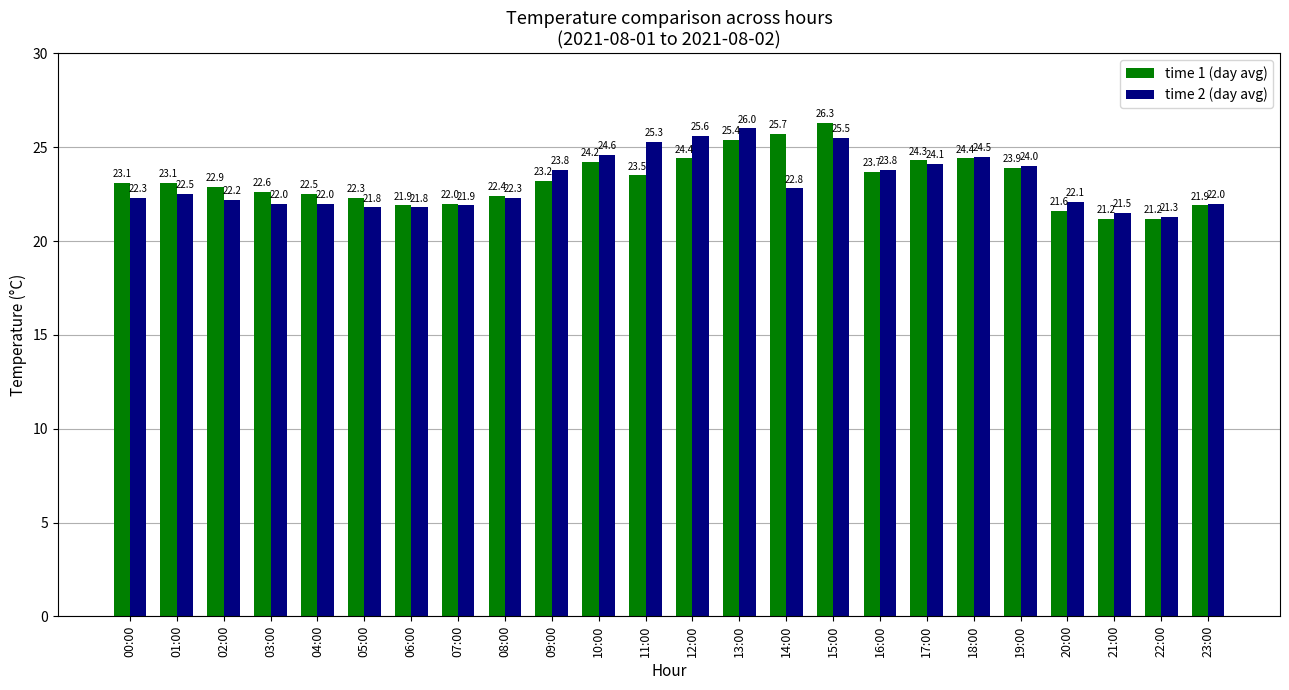

Are the bars grouped side by side (vs. stacked)?

Yes